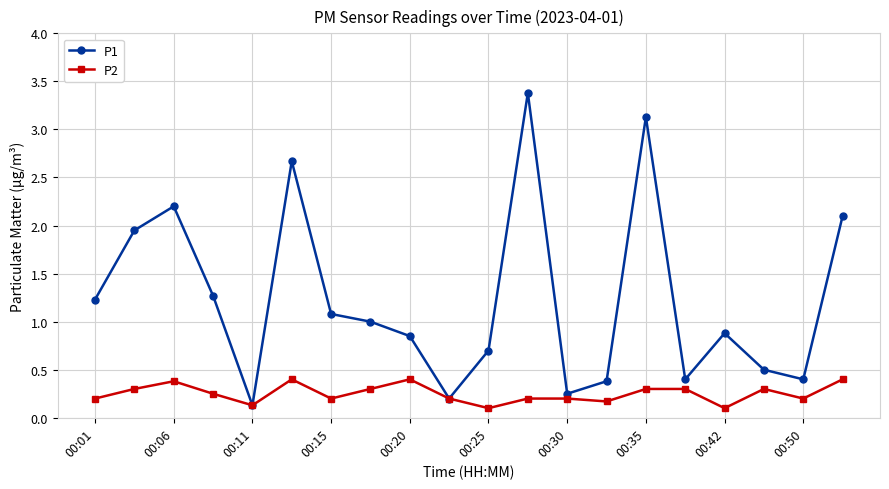

List the series in order of their peak value, highest first.

P1, P2